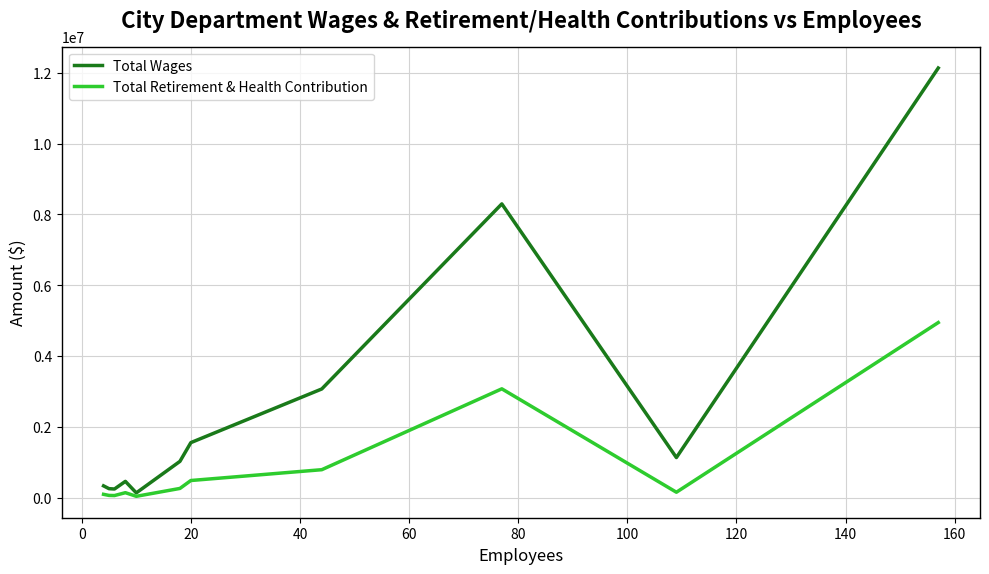

Which series has the largest range (max minus min)?

Total Wages